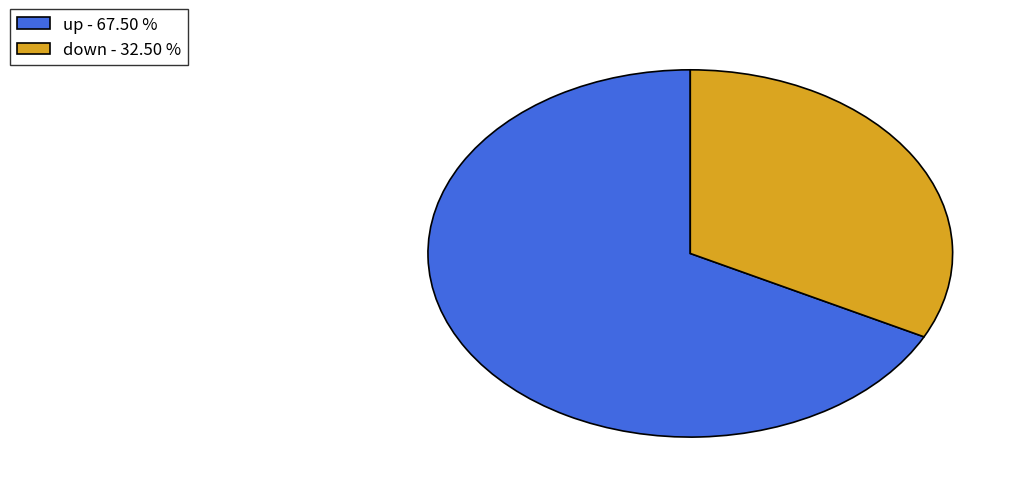

Which slice is the largest?

up